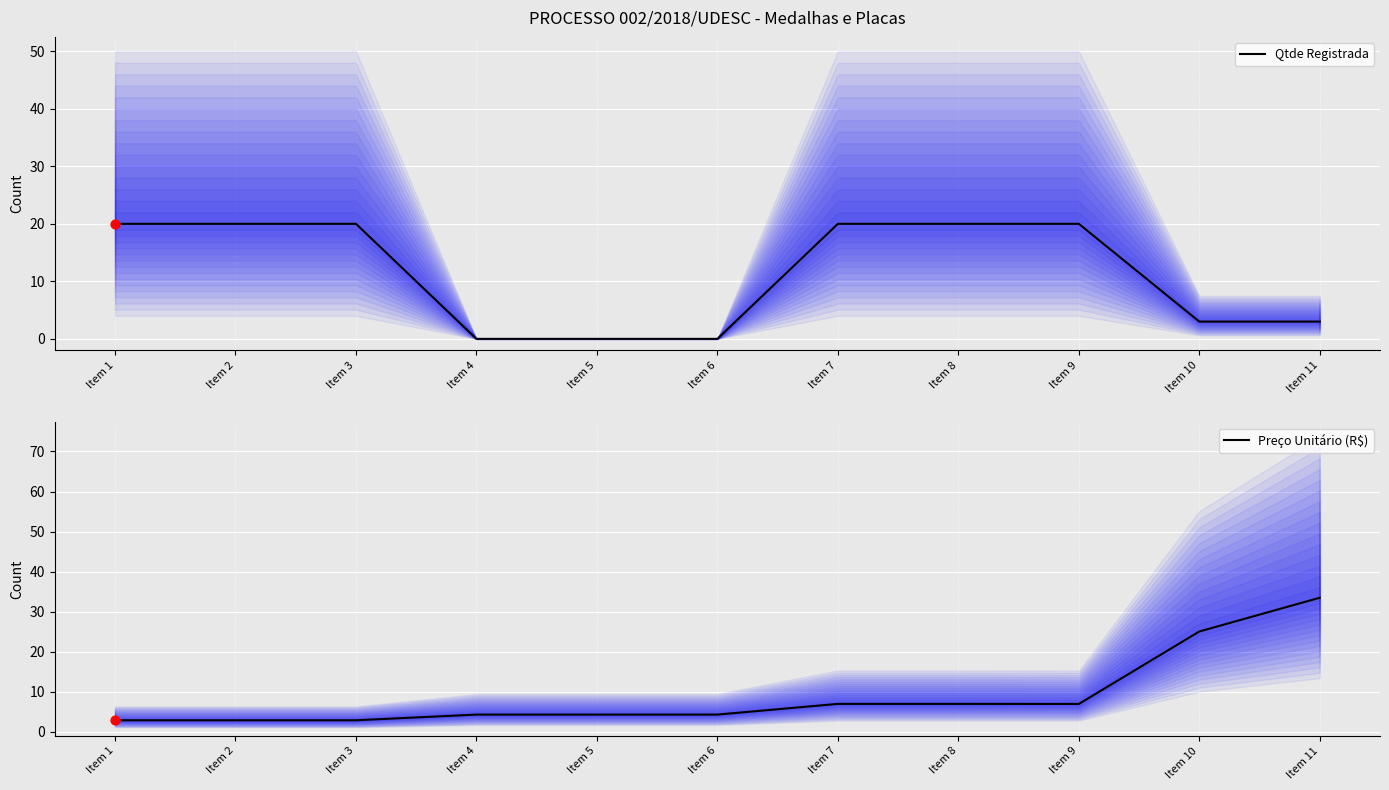

Is the value of Qtde Registrada at Item 8 greater than the value of Preço Unitário (R$) at Item 2?

Yes